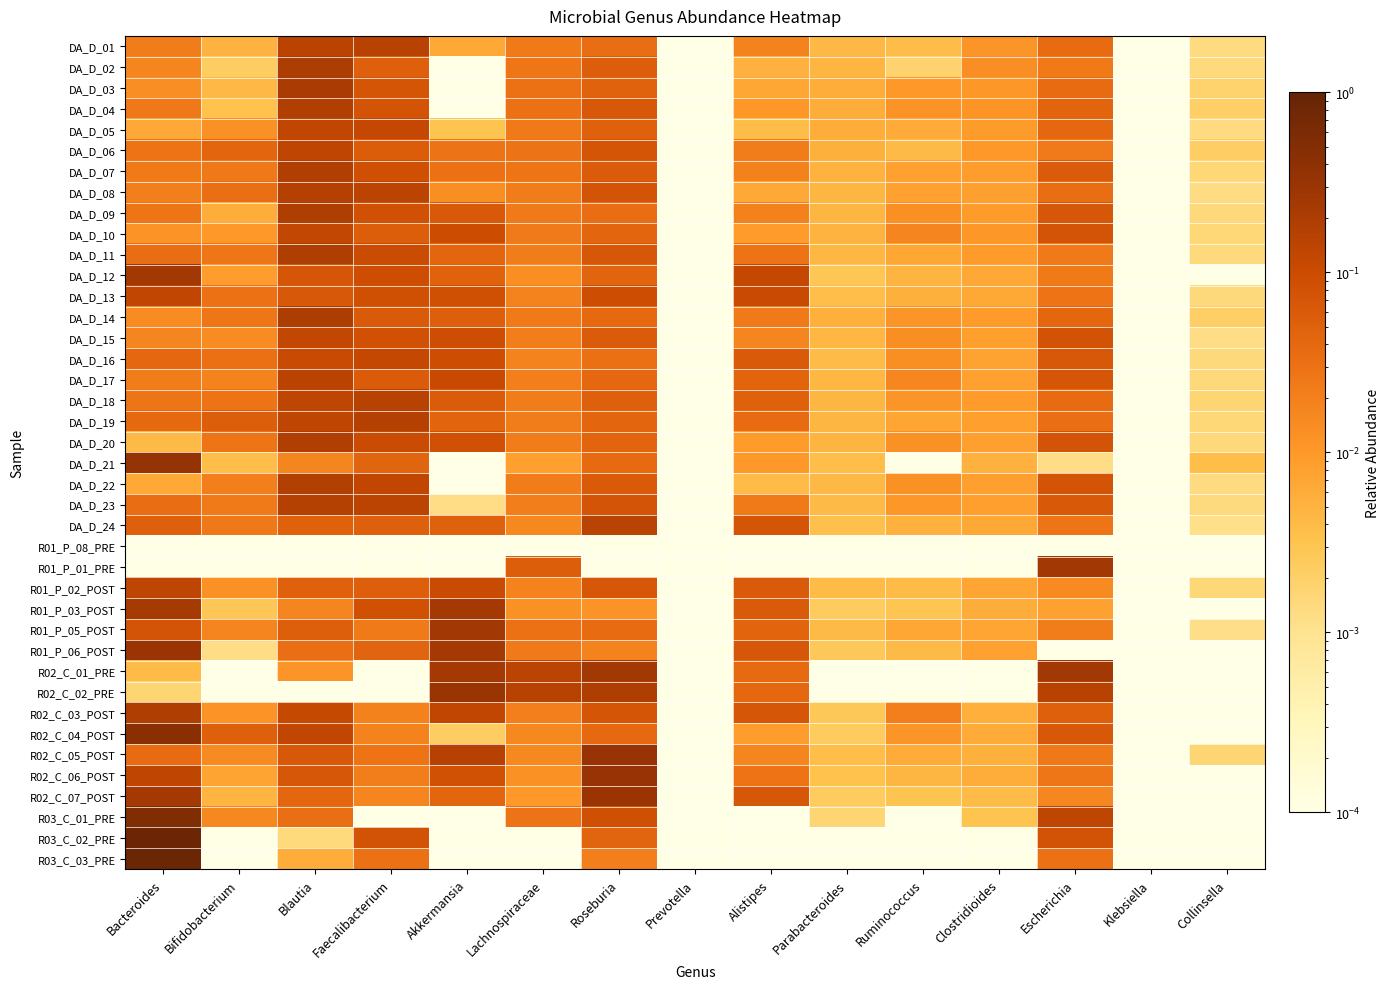

Which series has the widest spread of values?

R03_C_03_PRE